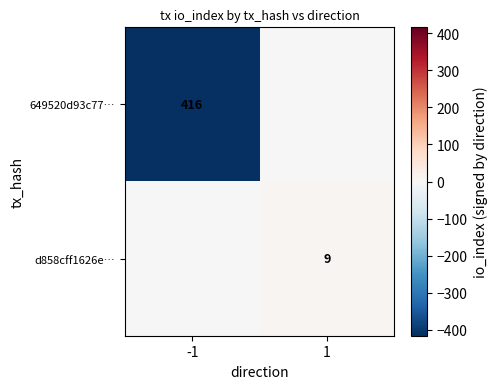

True or false: 649520d93c77… has a value of 416 at -1.

True